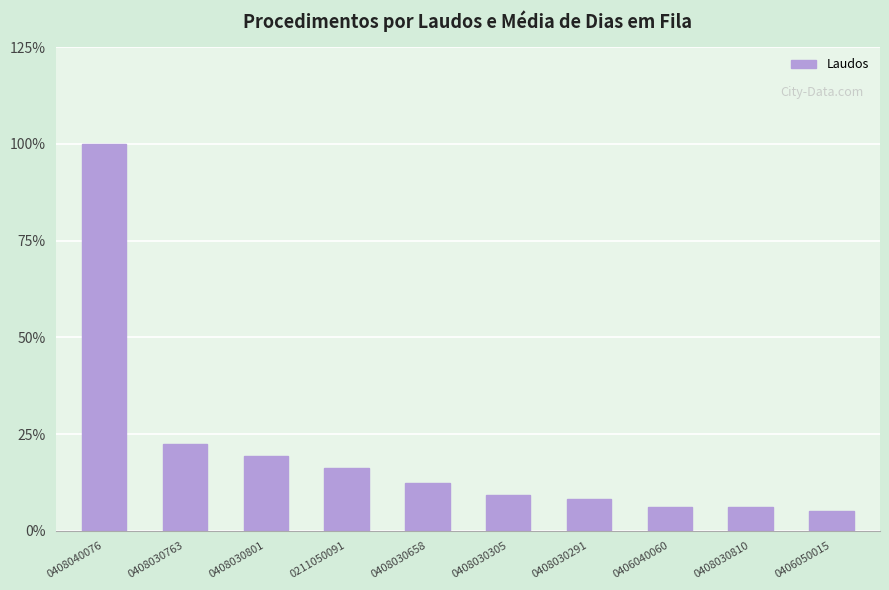

The chart shows a value of 100.0 at 0408040076. True or false?

True